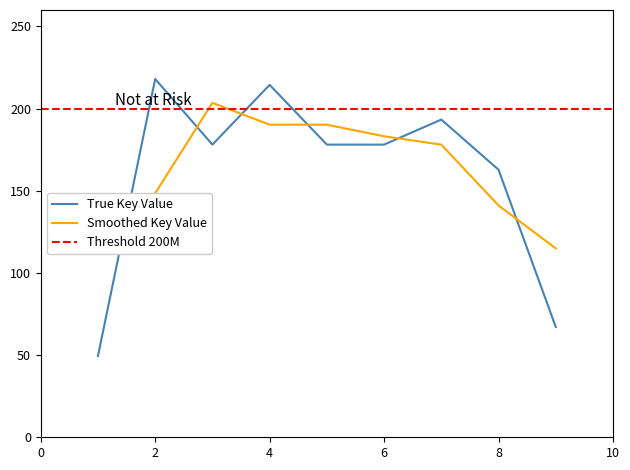

Is it true that the value at 1 is 49.4?

True